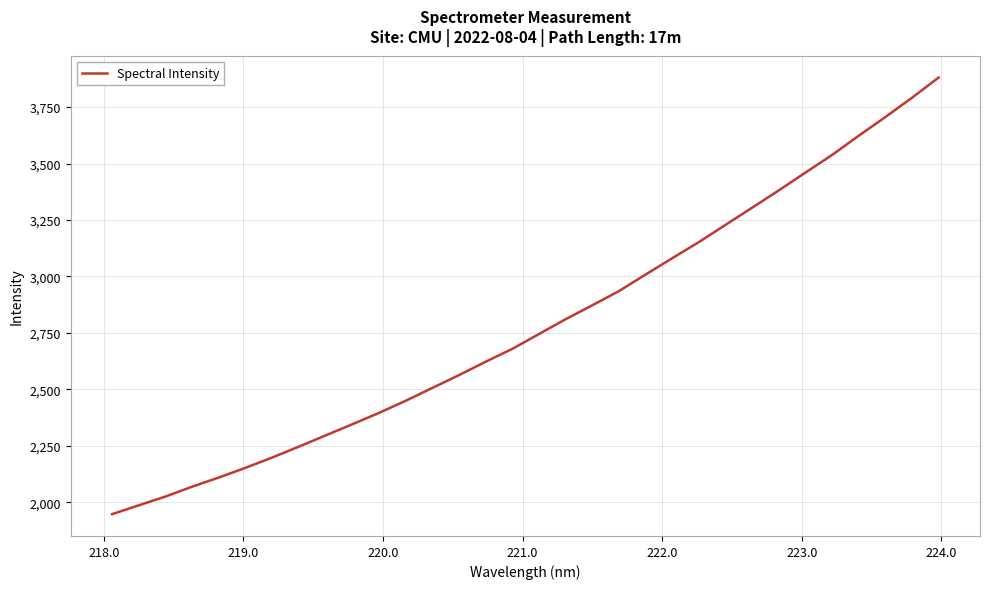

What is the maximum value shown in the chart?

3881.1